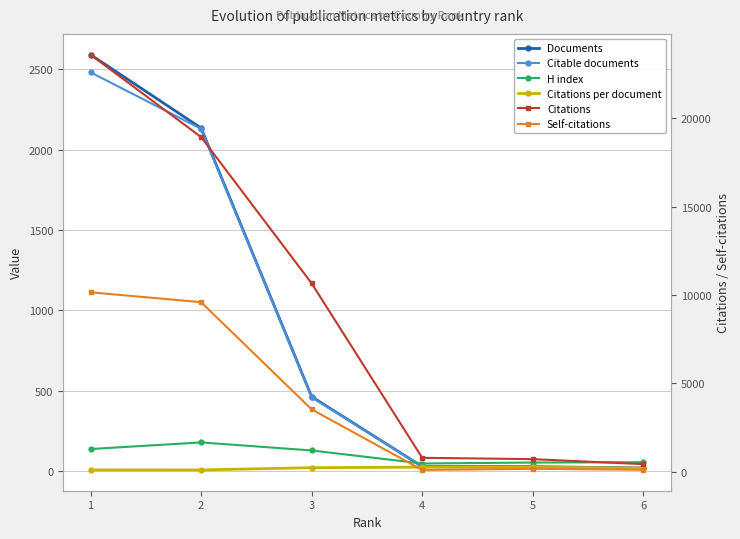

Reading left to right, list all the values displayed in this chart.

Documents: 2590.0	2134.0	464.0	30.0	29.0	21.0
Citable documents: 2480.0	2129.0	461.0	30.0	29.0	21.0
H index: 139.0	180.0	130.0	49.0	55.0	57.0
Citations per document: 9.1	8.9	23.0	26.4	24.7	20.7
Citations: 23589.0	18929.0	10657.0	793.0	717.0	434.0
Self-citations: 10152.0	9592.0	3530.0	106.0	171.0	117.0